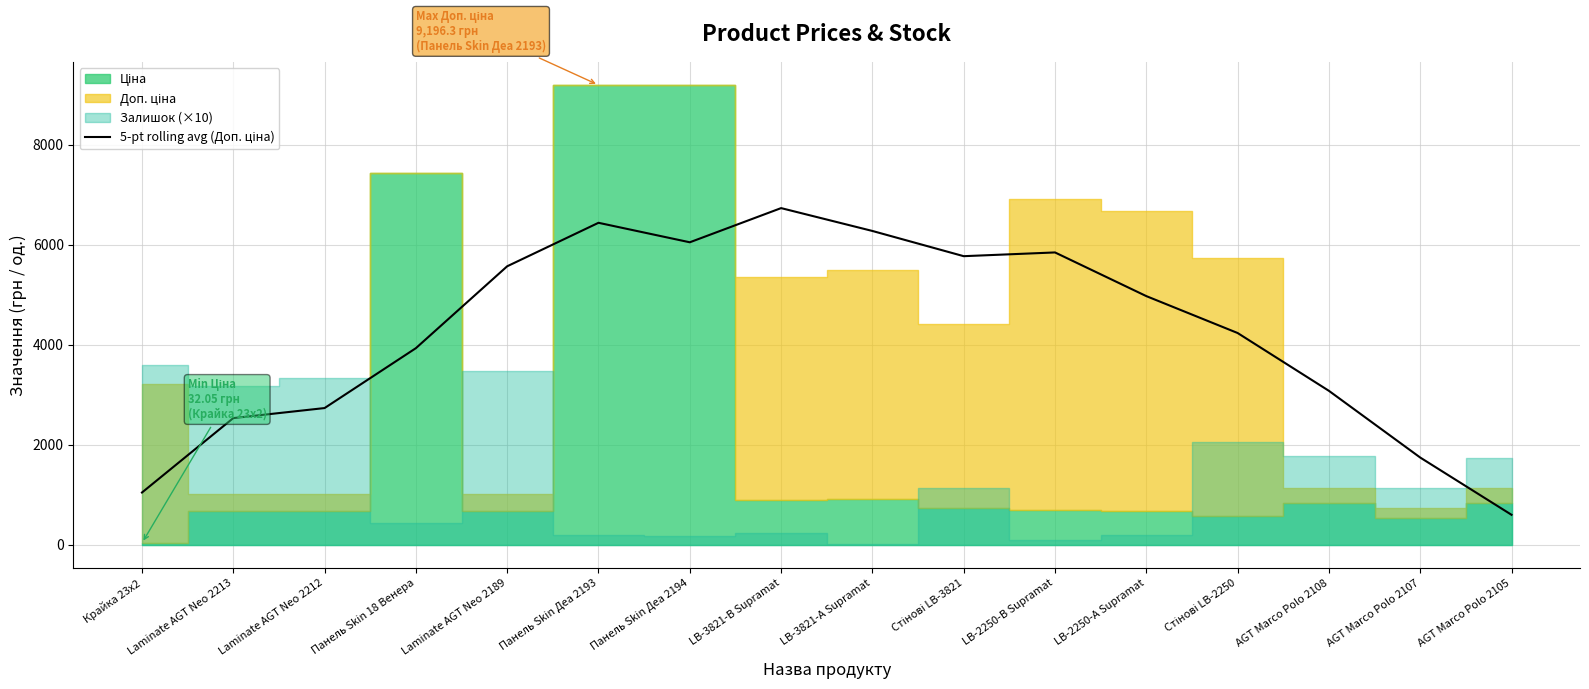

How many points are higher than both their immediate neighbors (excluding endpoints)?

3